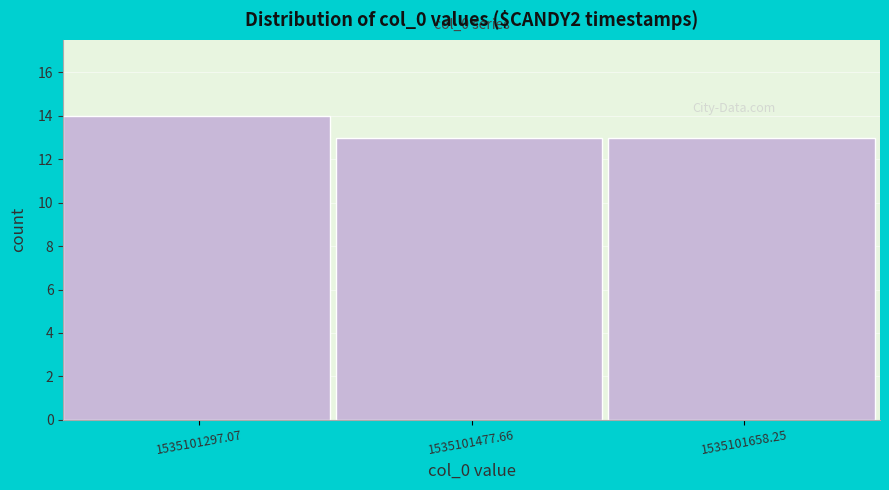

Which range on the x-axis has the tallest bar?

1535101200 to 1535101380